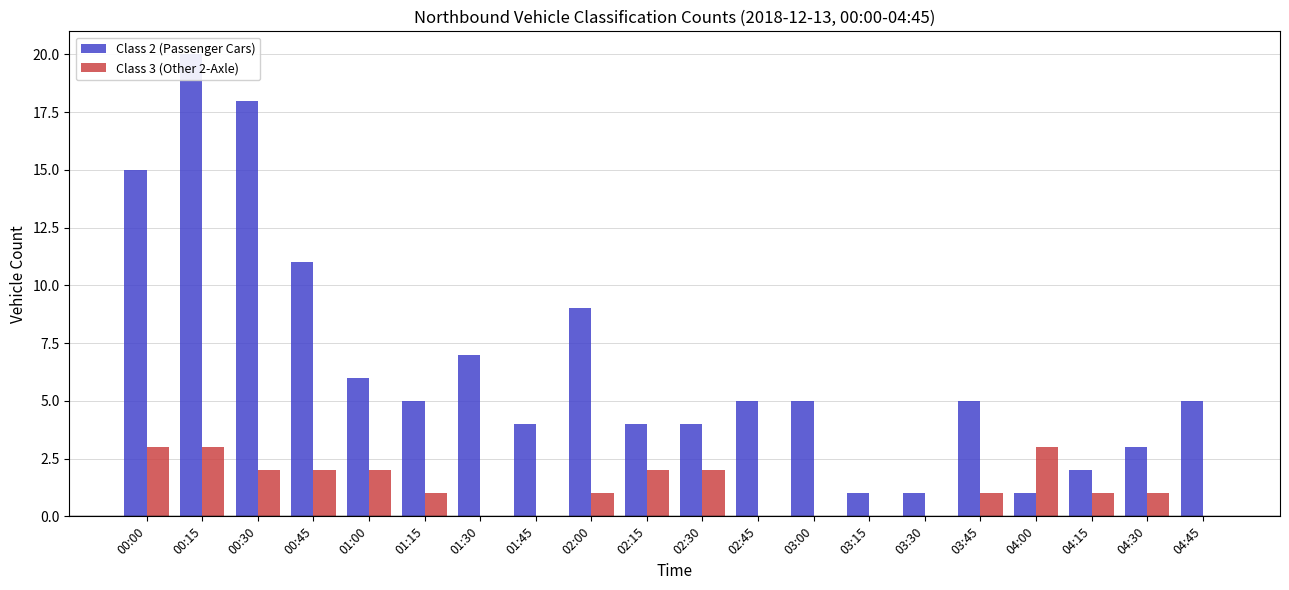

Rank the series at 03:15 from lowest to highest value.

Class 3 (Other 2-Axle), Class 2 (Passenger Cars)